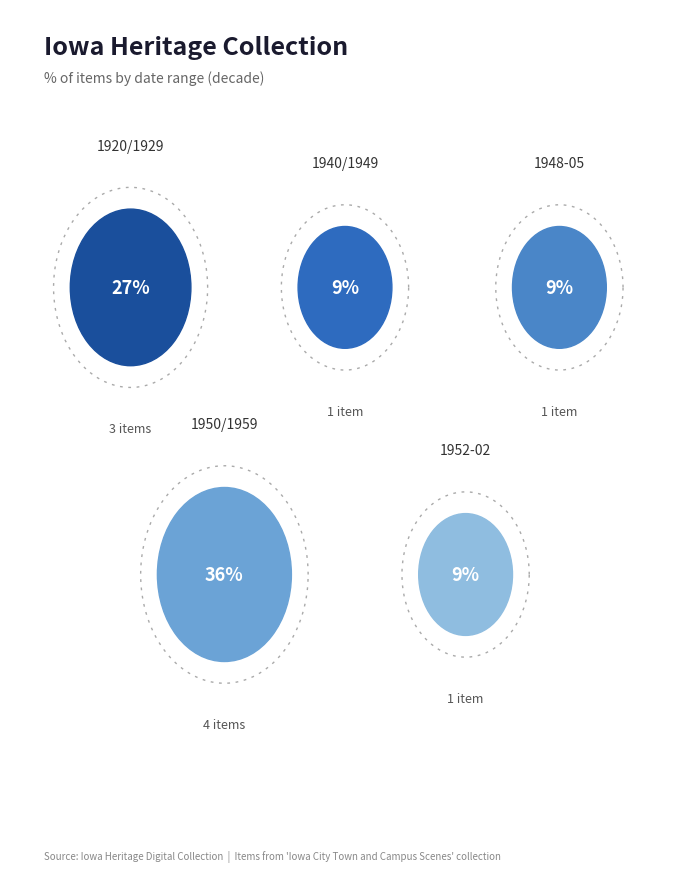

To the nearest percent, what is the difference between the largest and smallest slice percentages?

27%